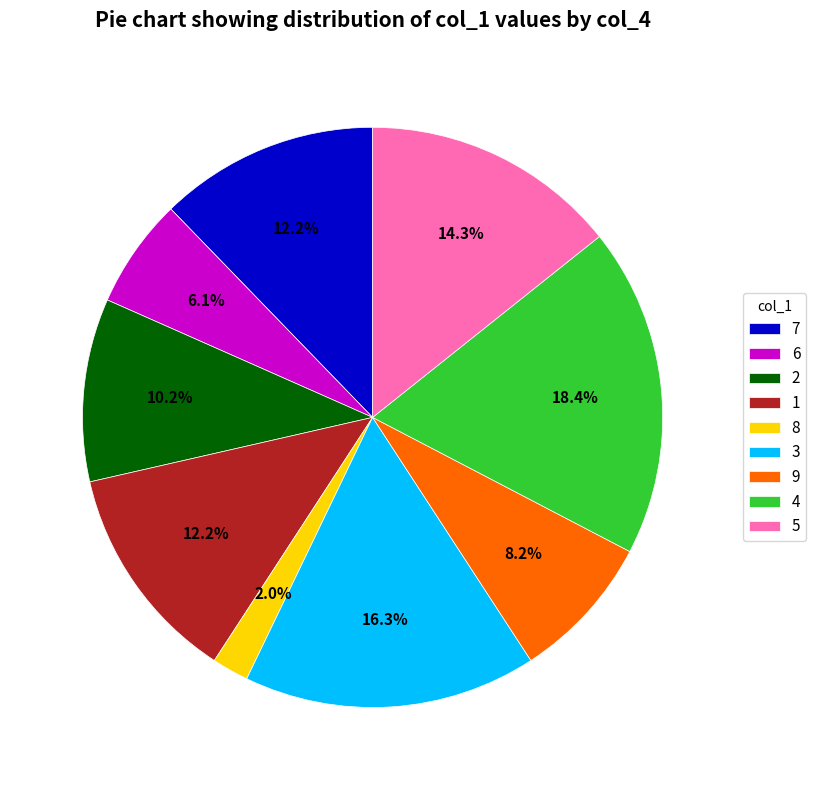

Combined, what portion of the pie is 3 and 2?

26.5%